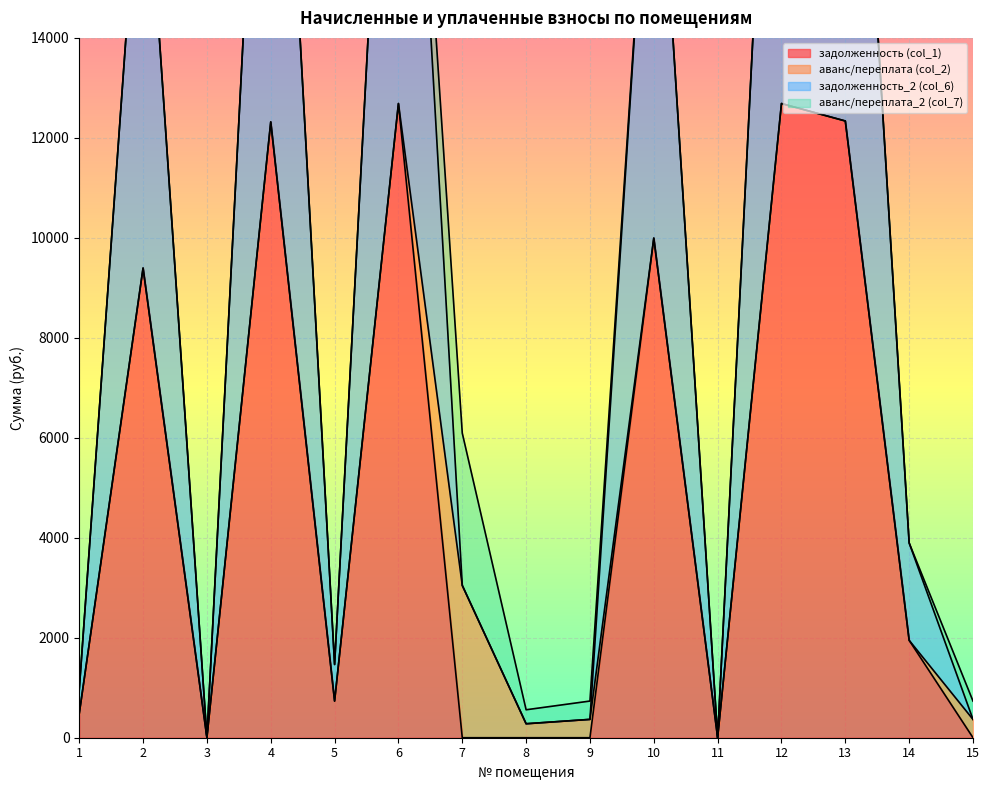

True or false: задолженность (col_1) and задолженность_2 (col_6) intersect in this chart.

False